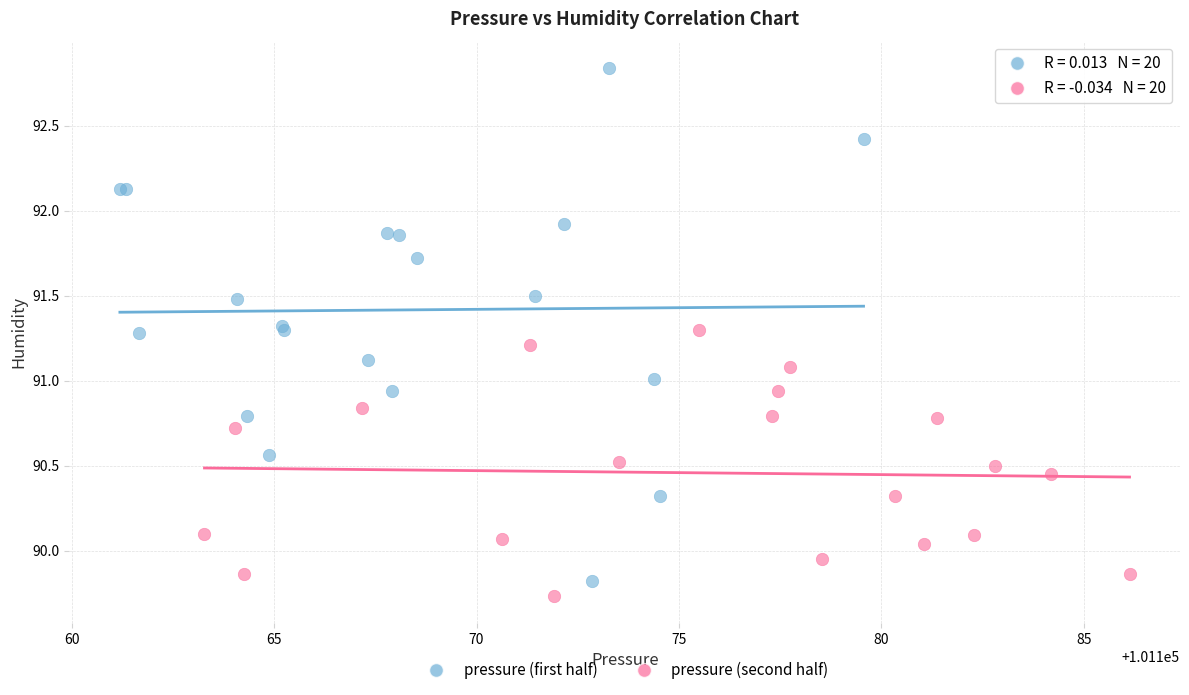

Which series reaches the maximum Y coordinate?

pressure (first half)